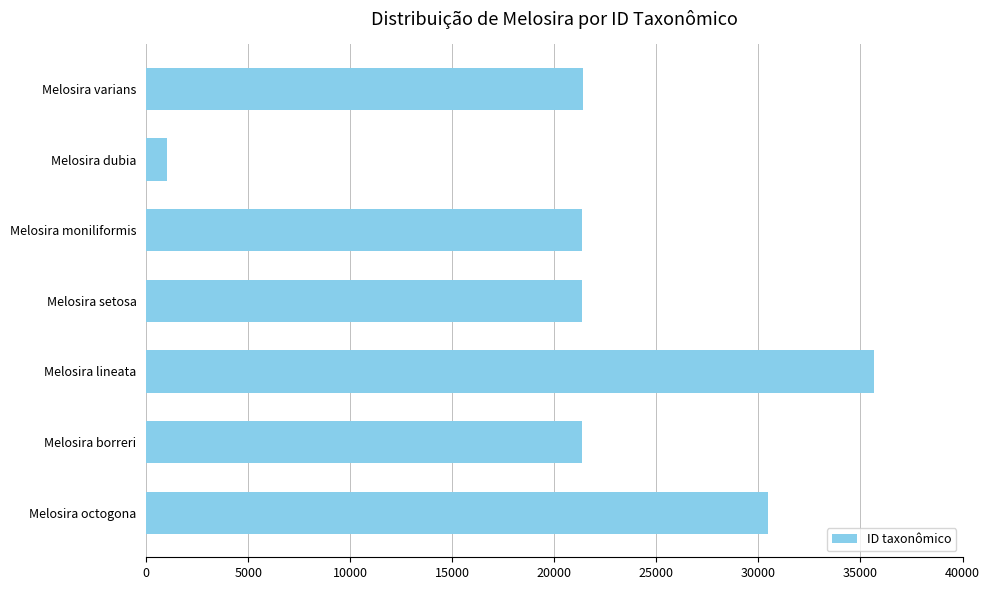

What value does the data have at Melosira dubia?

1000